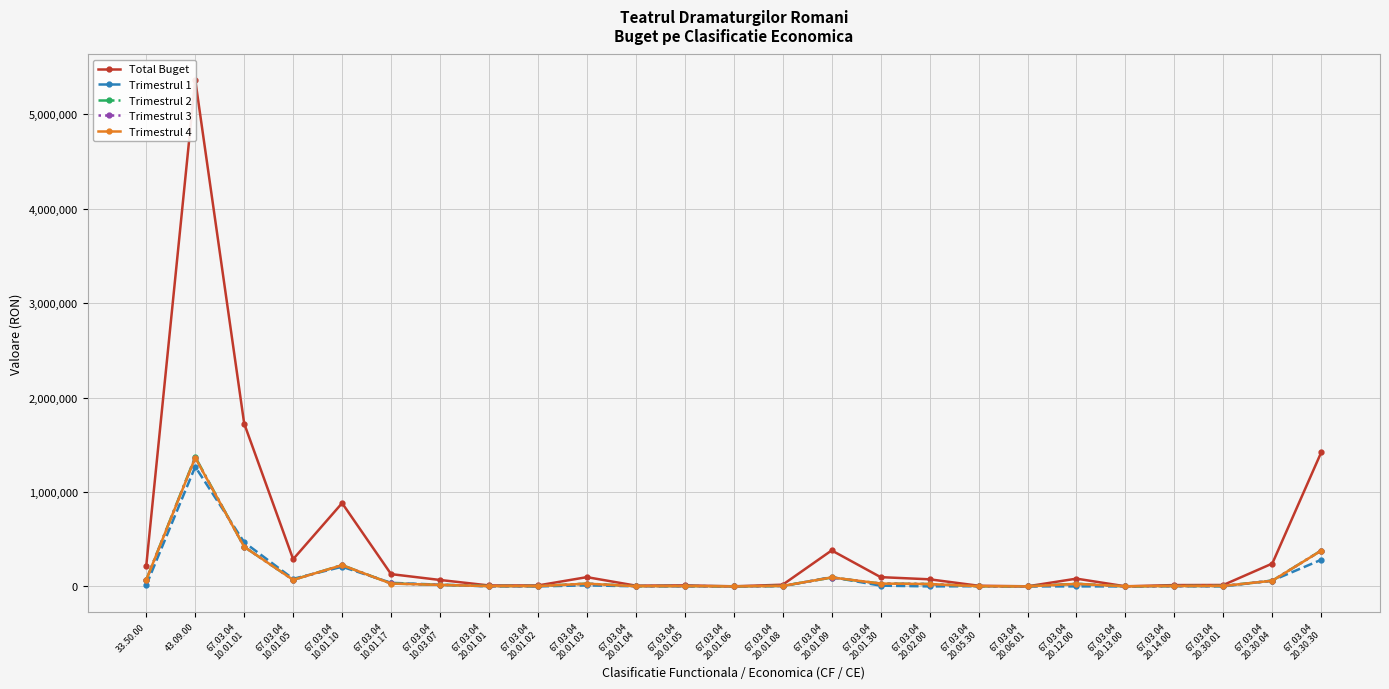

Read the Trimestrul 3 value at 67.03.04
20.01.03, to the nearest 50.

29000